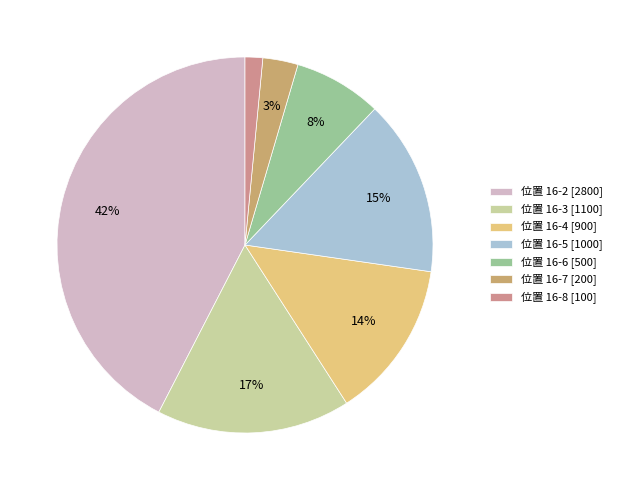

Between 位置 16-5 [1000] and 位置 16-8 [100], which is larger?

位置 16-5 [1000]